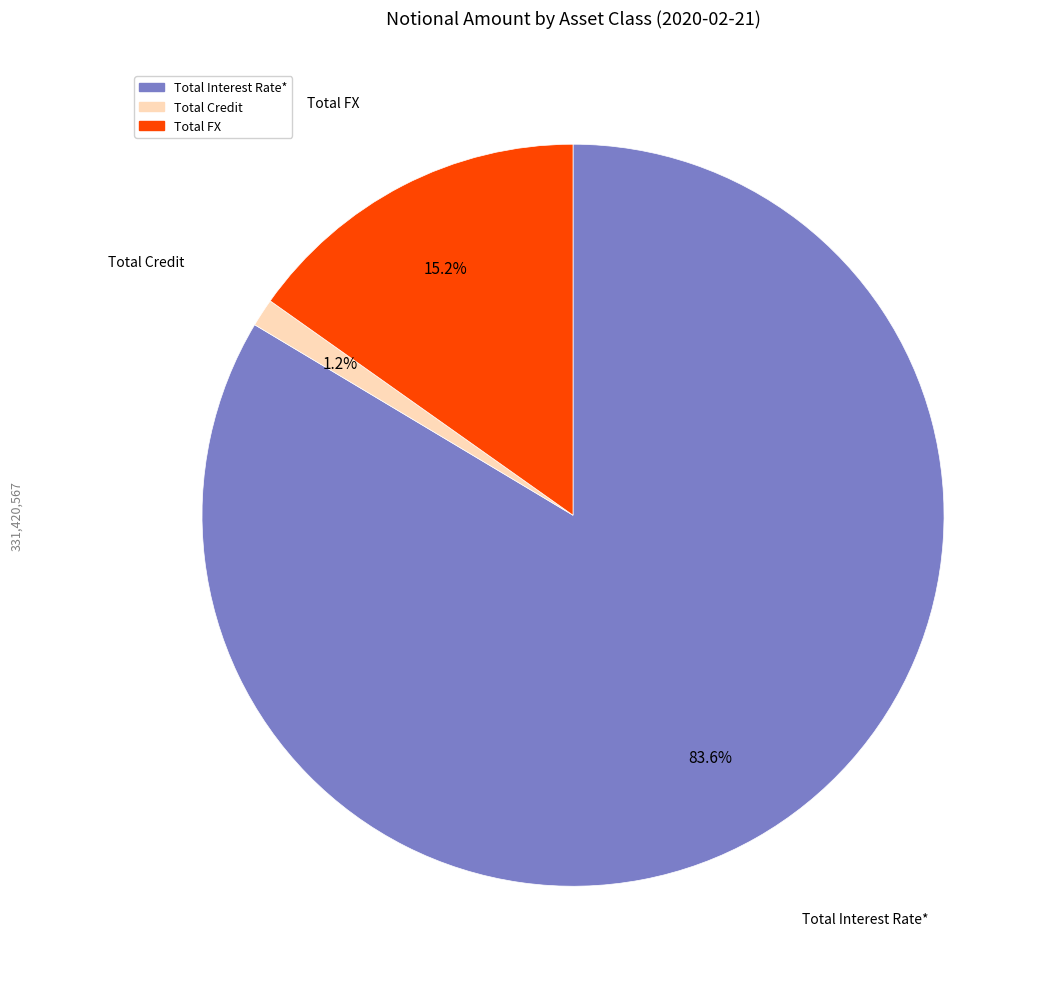

Which slice is the smallest?

Total Credit